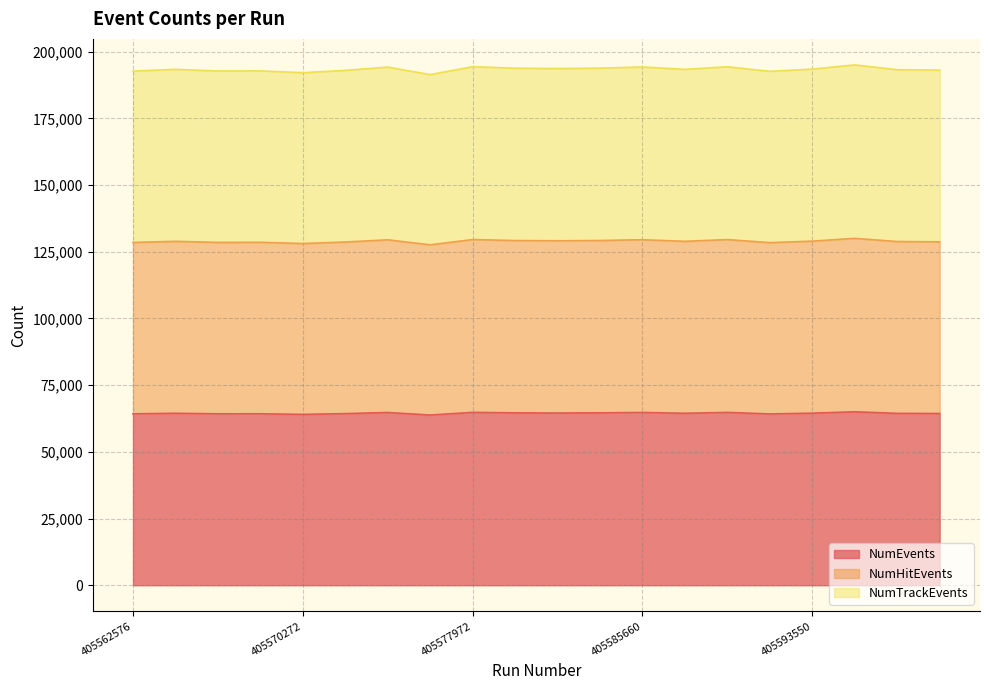

Where is the first local maximum for NumHitEvents?

405564506